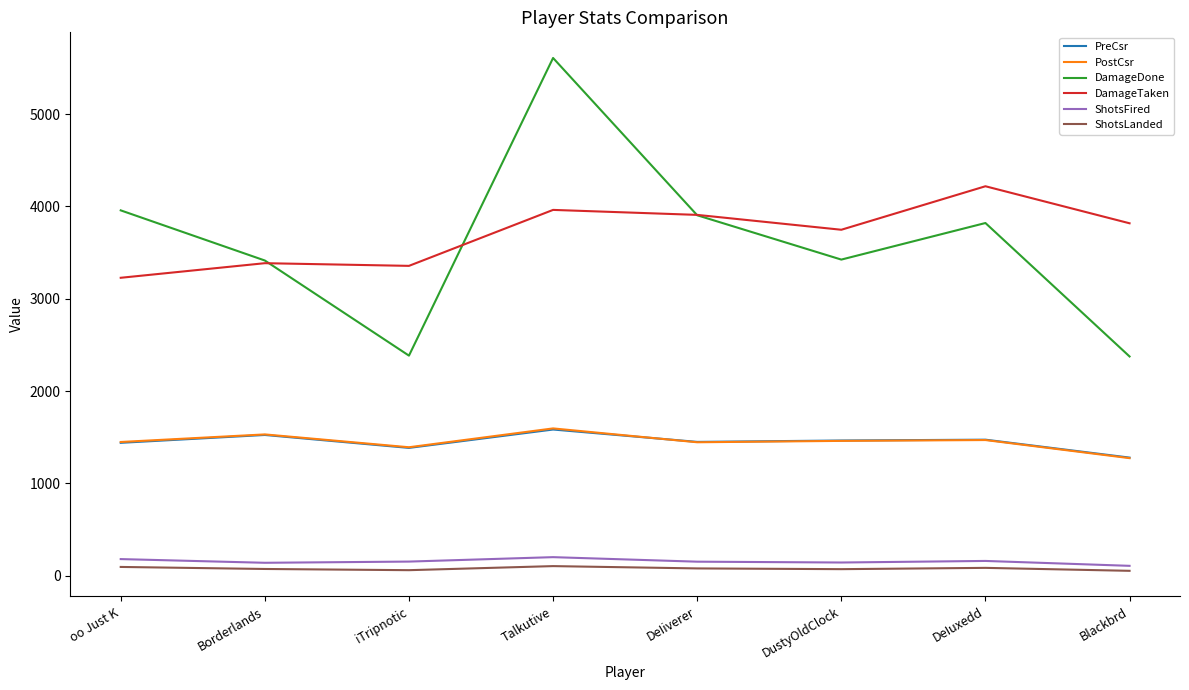

What is the total value across all series at iTripnotic?

8732